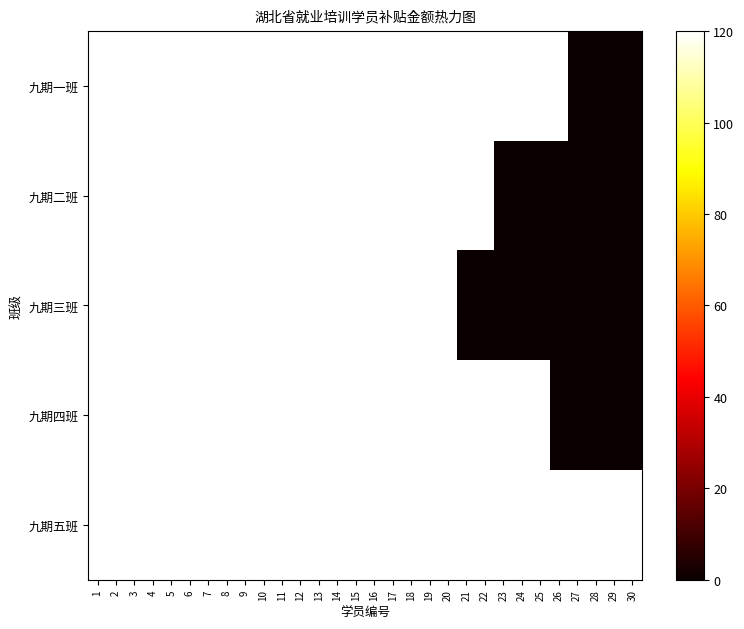

Which series has the largest total across all categories?

九期五班